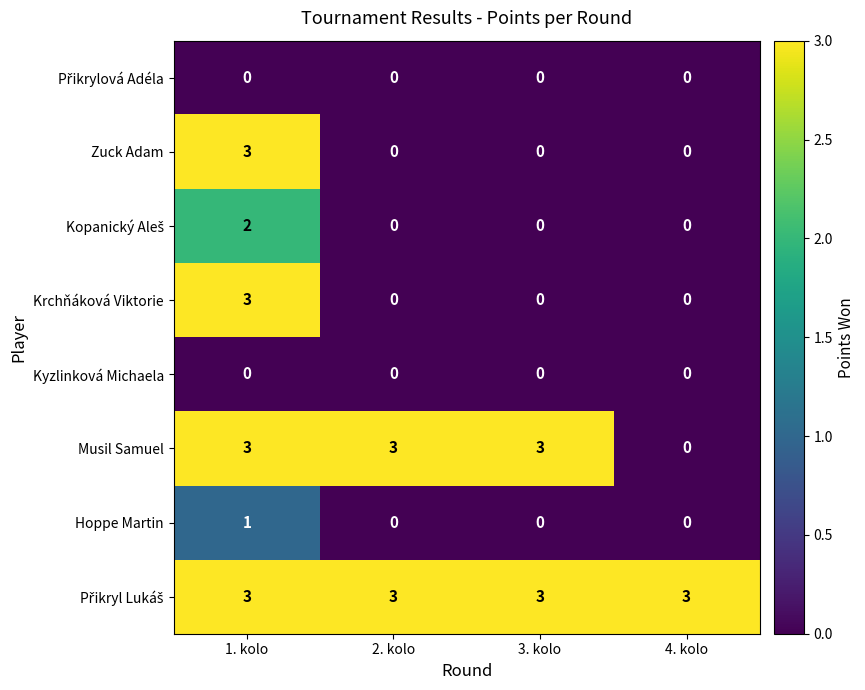

At how many categories does at least one series exceed 0?

4